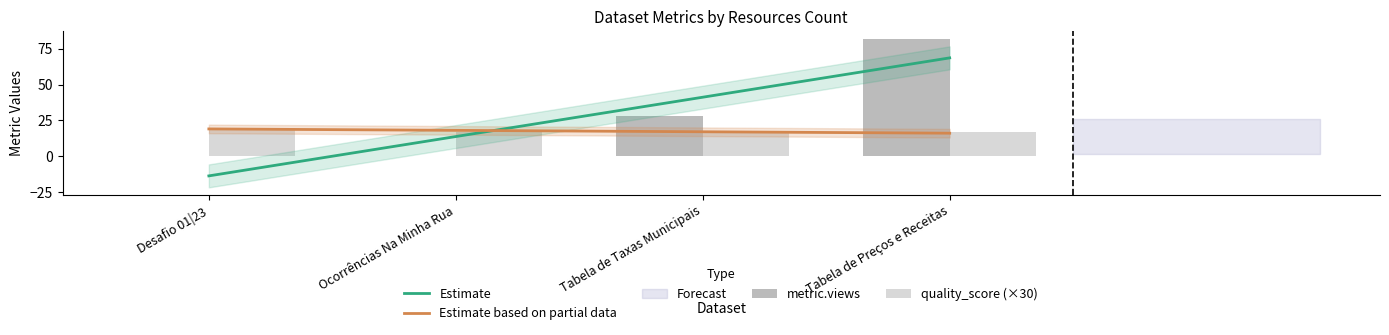

What is the sum of the metric.views values at Tabela de Taxas Municipais and Desafio 01|23?

28.0